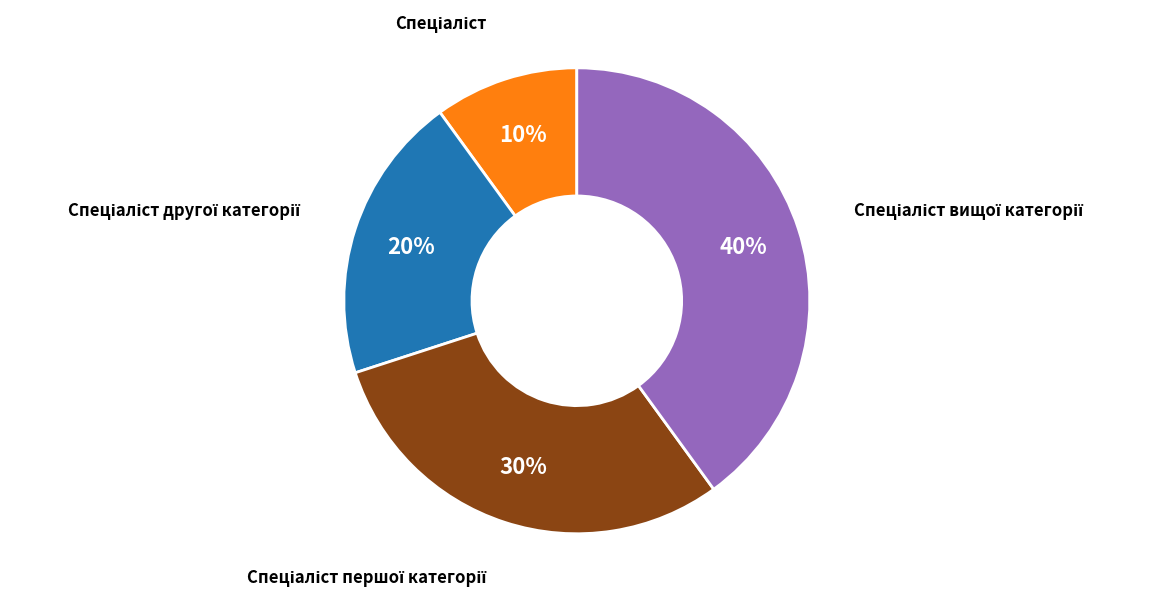

Is there any slice that represents more than half of the pie?

No